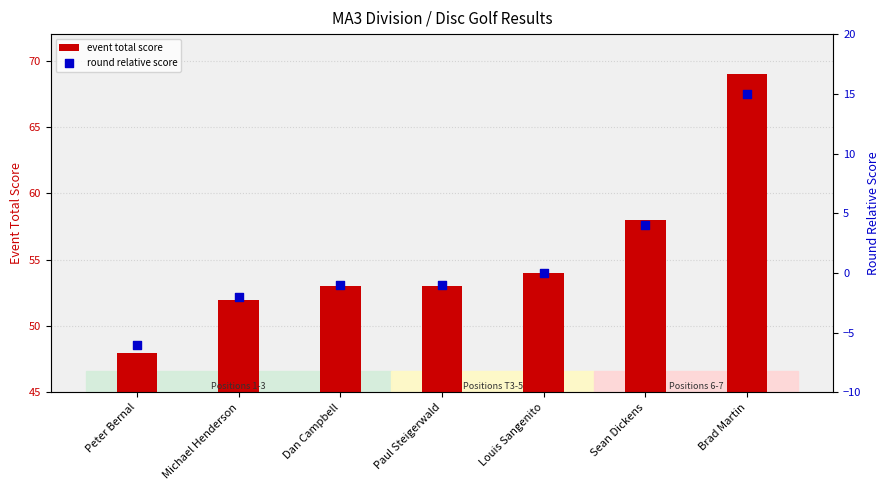

What are all the series names shown in the legend?

event total score, round relative score